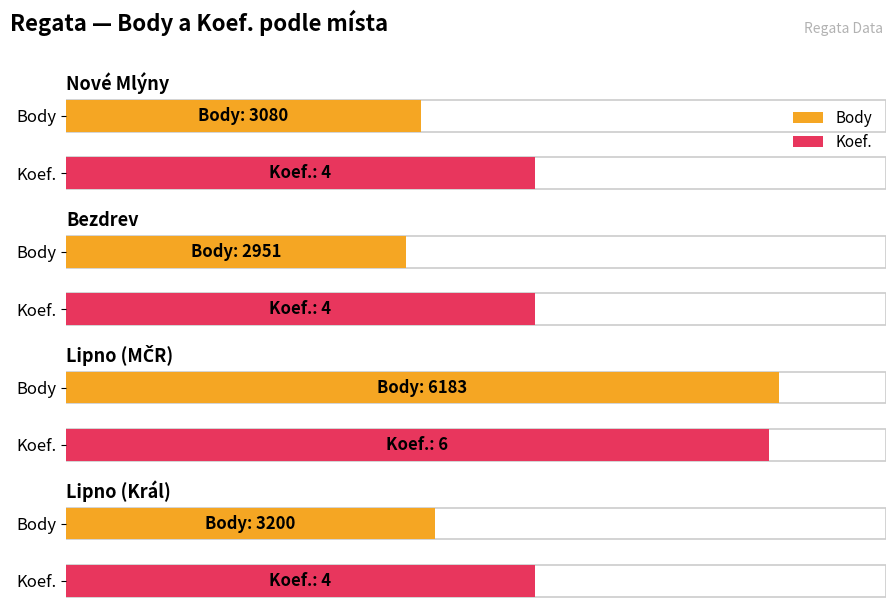

How many bars are there in each group?

2